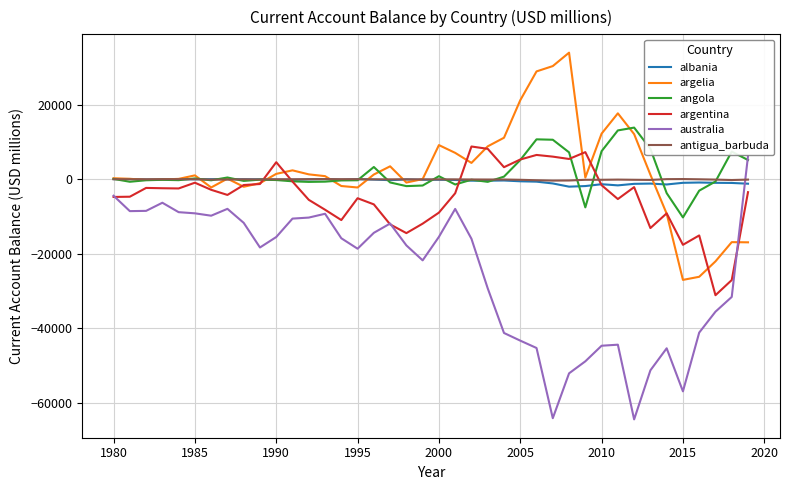

Which series has the widest spread of values?

australia